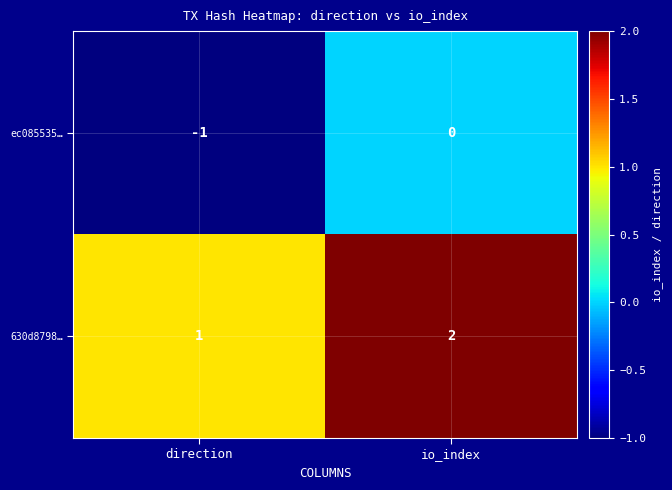

True or false: ec085535… has a value of -1 at io_index.

False